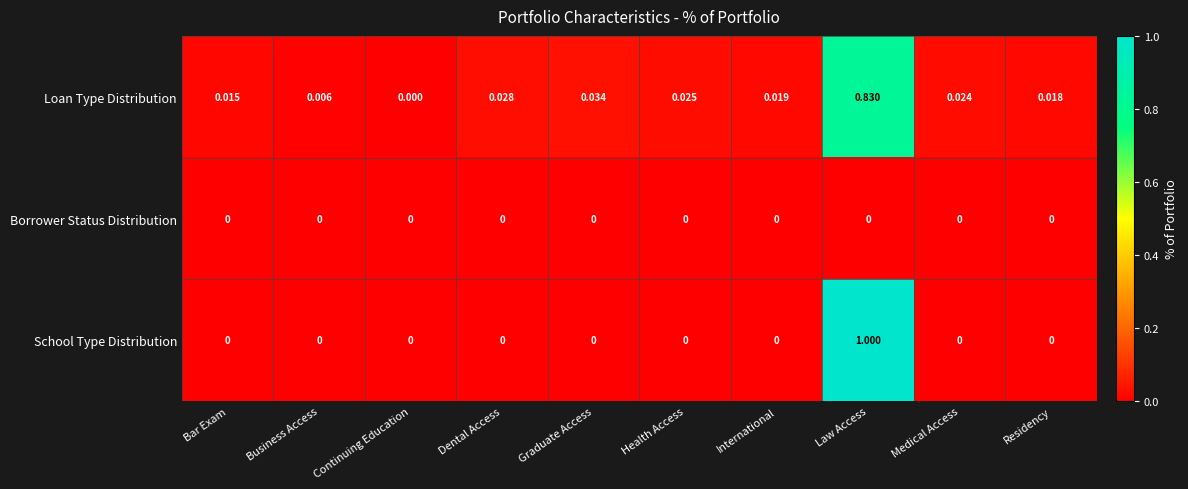

List the series in order of their peak value, lowest first.

Borrower Status Distribution, Loan Type Distribution, School Type Distribution